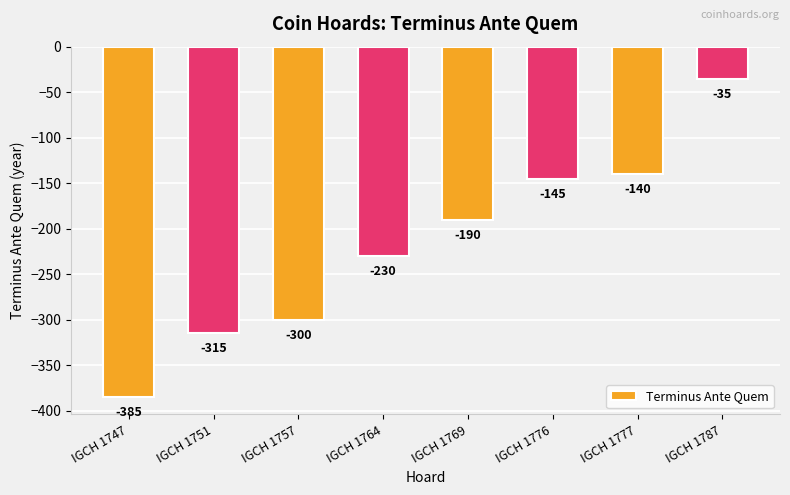

At which label does the data first exceed -190?

IGCH 1776